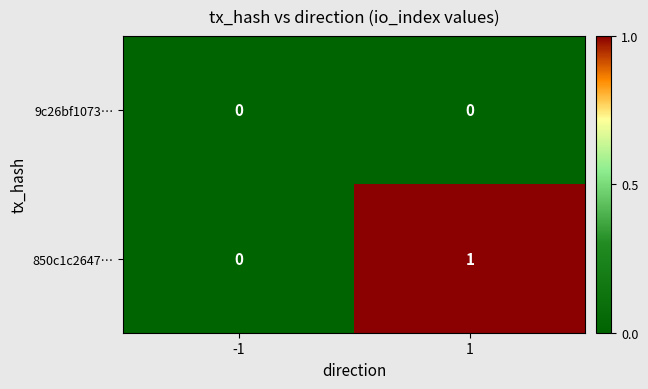

Which label corresponds to the largest value in the chart?

1